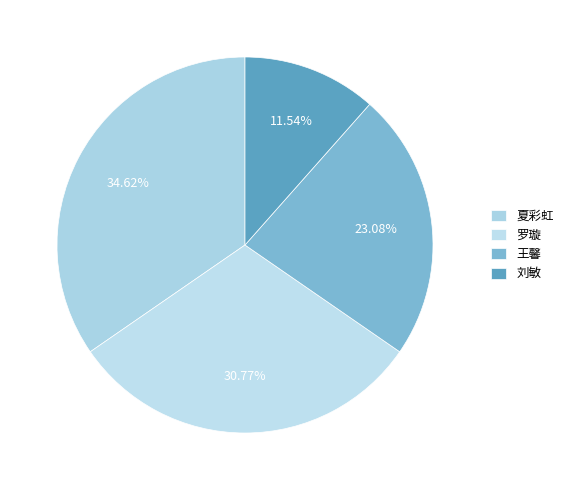

To the nearest percent, what is the combined percentage of 刘敏 and 罗璇?

42%